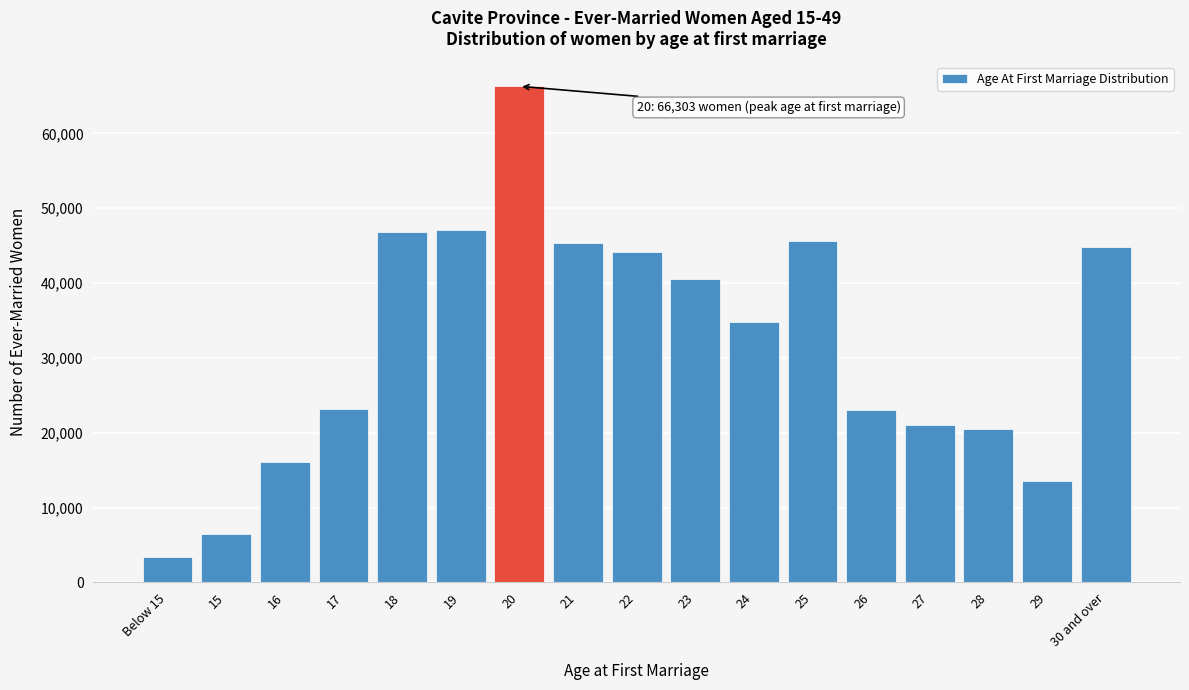

The value at 15 is 6460. True or false?

True